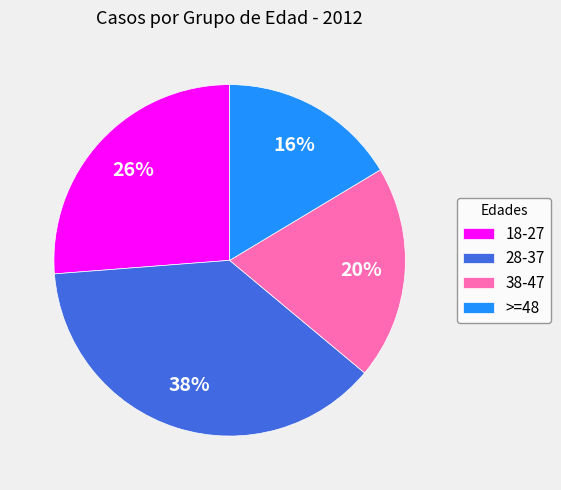

Do 18-27 and 38-47 together represent more than half of the pie?

No